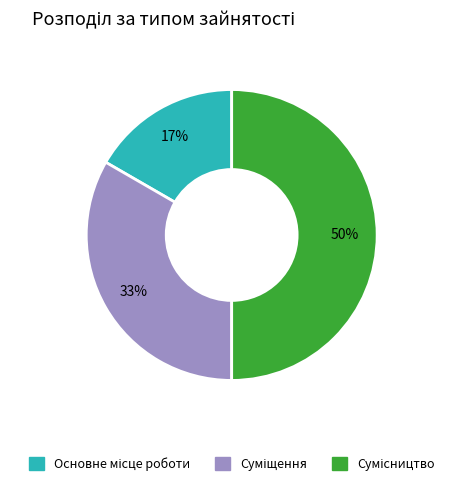

To the nearest percent, what is the average slice percentage?

33%